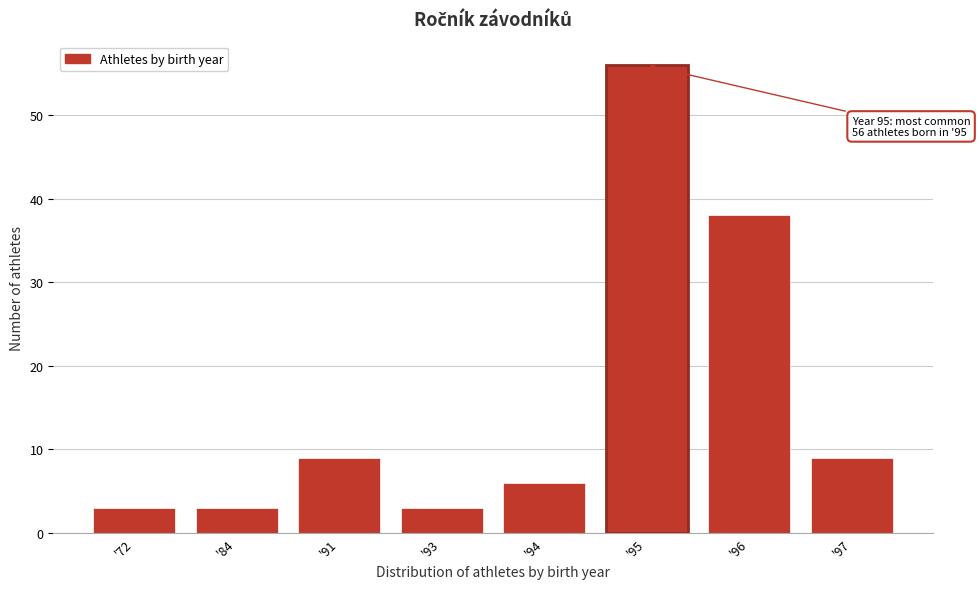

Reading left to right, what are all the values shown in this chart?

3	3	9	3	6	56	38	9